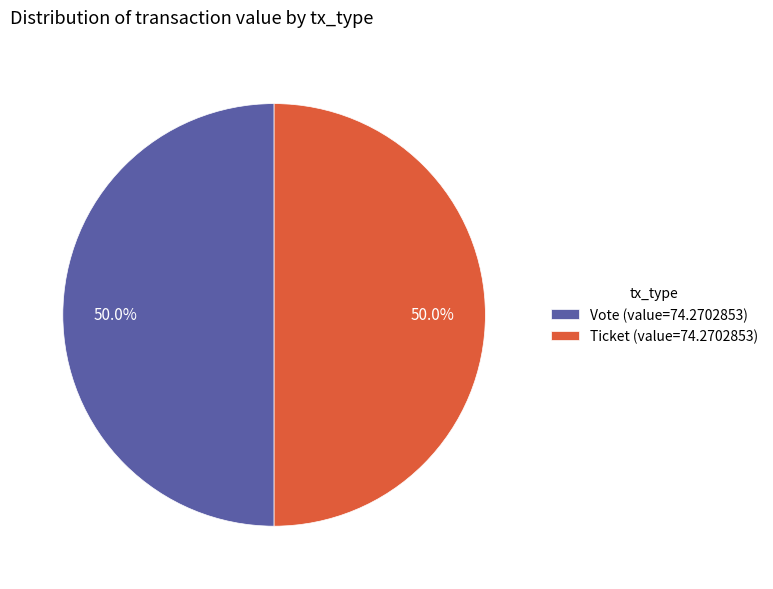

Combined, do Vote (value=74.2702853) and Ticket (value=74.2702853) account for over 50%?

Yes